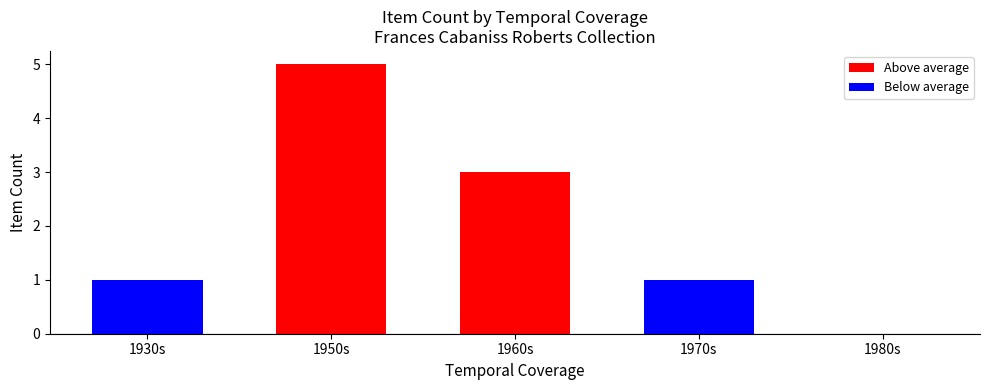

How many values are above zero?

4